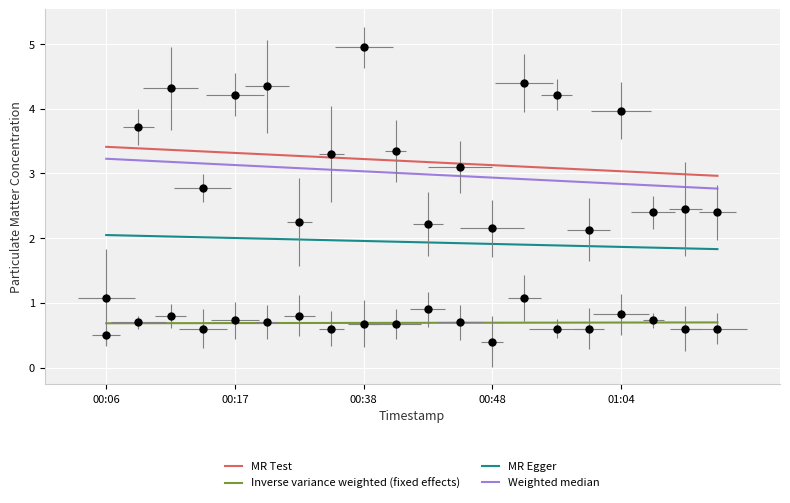

What is the label of the 18th point from the right?

00:38